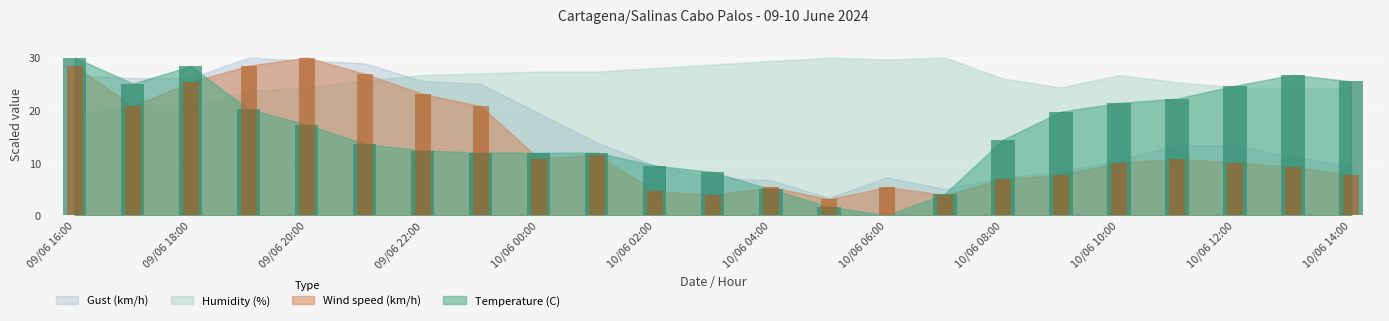

Reading left to right, list all the values displayed in this chart.

Temperature (C): 30.0	25.1	28.4	20.1	17.3	13.6	12.3	11.9	11.9	11.9	9.5	8.2	4.9	1.6	0.0	4.1	14.4	19.7	21.4	22.2	24.7	26.7	25.5
Wind speed (km/h): 28.5	20.8	25.4	28.5	30.0	26.9	23.1	20.8	10.8	11.5	4.6	3.8	5.4	3.1	5.4	3.8	6.9	7.7	10.0	10.8	10.0	9.2	7.7